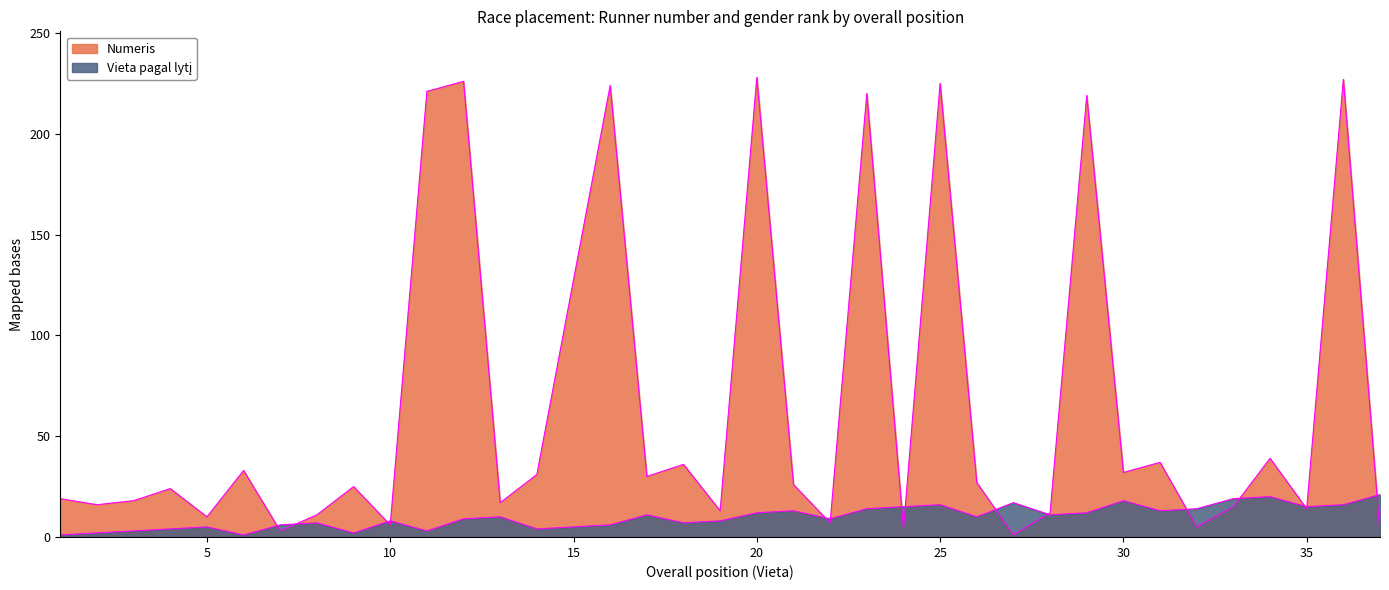

At which label does Numeris reach its minimum?

27